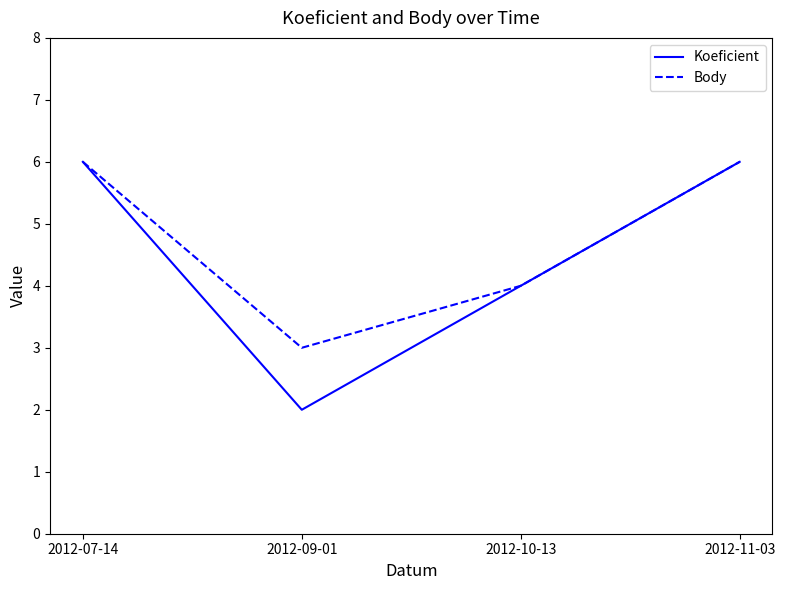

Reading left to right, what are all the values shown in this chart?

Koeficient: 2012-07-14=6	2012-09-01=2	2012-10-13=4	2012-11-03=6
Body: 2012-07-14=6	2012-09-01=3	2012-10-13=4	2012-11-03=6